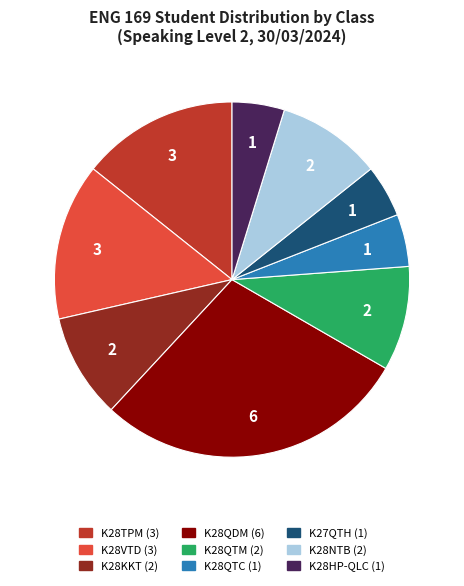

Is there any slice that represents more than half of the pie?

No